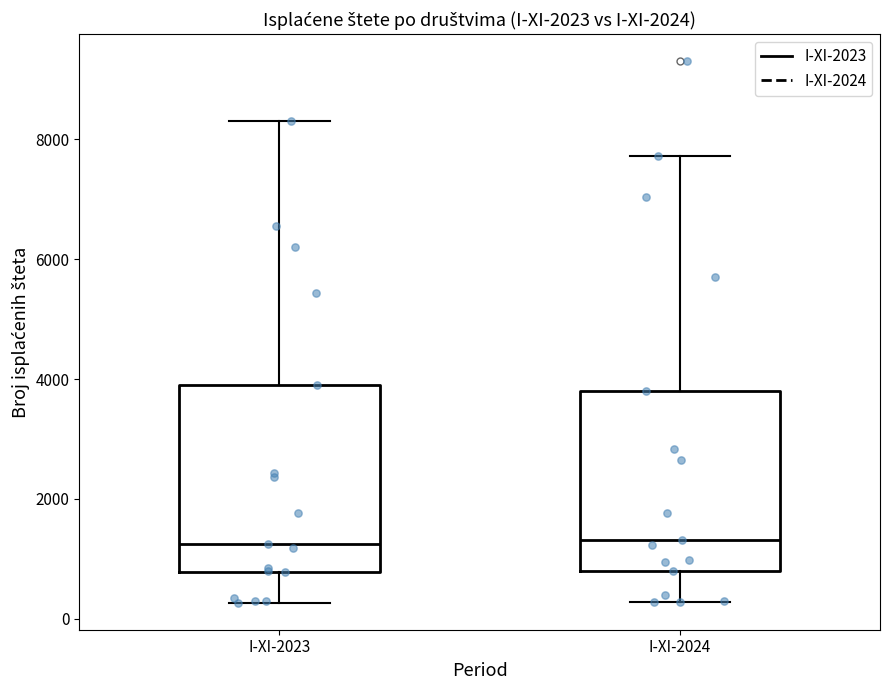

Reading left to right, read every box against the y-axis: the position of its median line, the range the box covers, and the ends of its whiskers. The values are not printed on the chart, so give them approximately, as read against the axis.

I-XI-2023: median 1200, box 800 to 3800, whiskers 200 to 8200
I-XI-2024: median 1400, box 800 to 3800, whiskers 200 to 7800